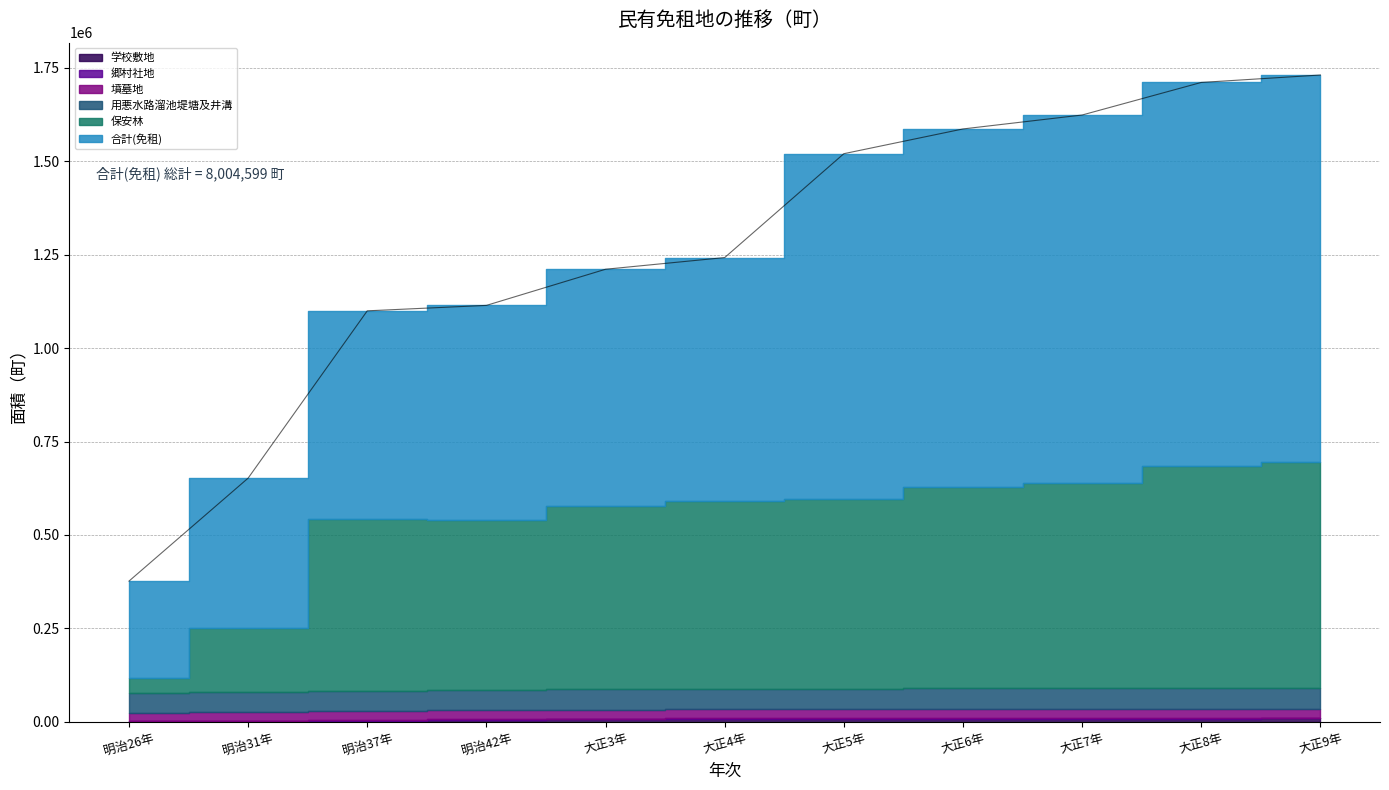

True or false: 郷村社地 and 合計(免租) cross at least once.

False